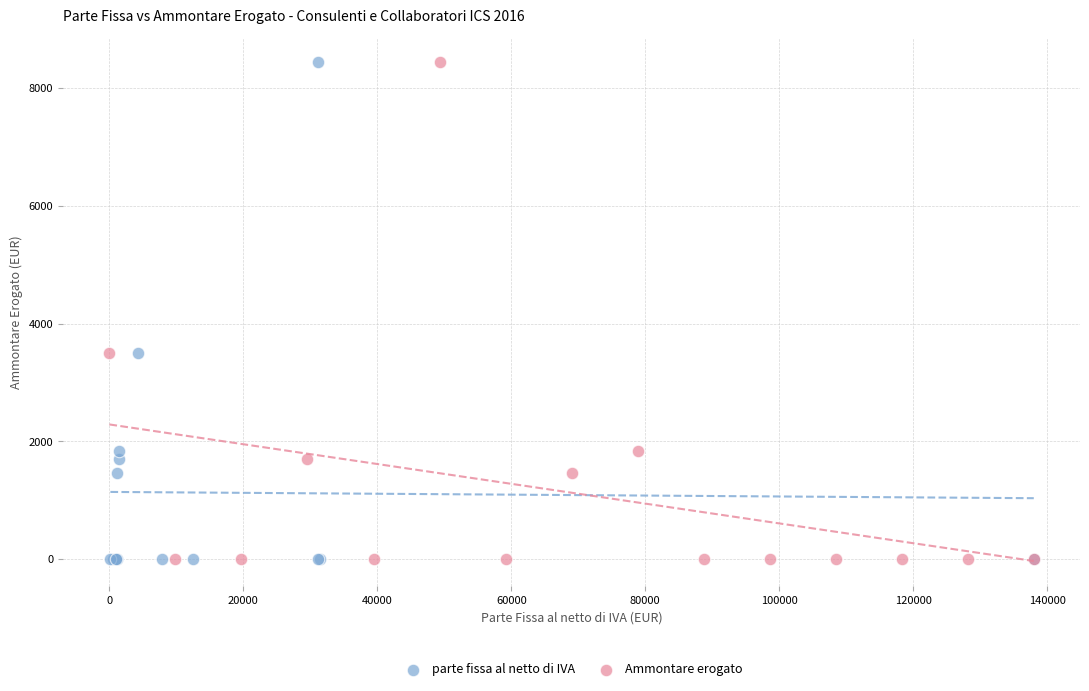

What are all the series names shown in the legend?

parte fissa al netto di IVA, Ammontare erogato